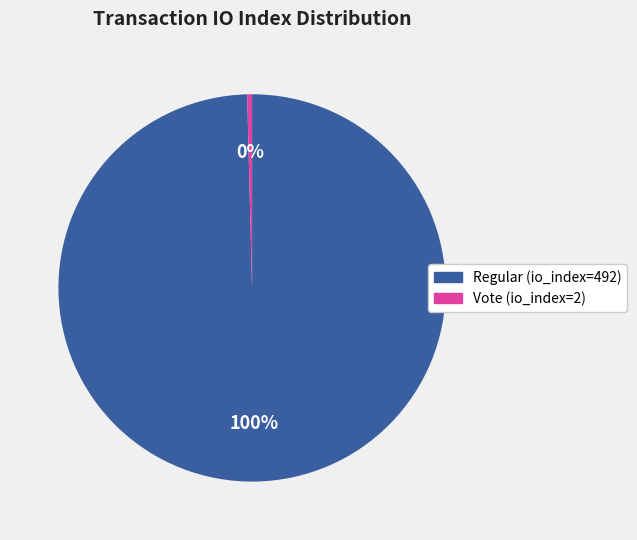

To the nearest percent, what is the combined percentage of Vote (io_index=2) and Regular (io_index=492)?

100%